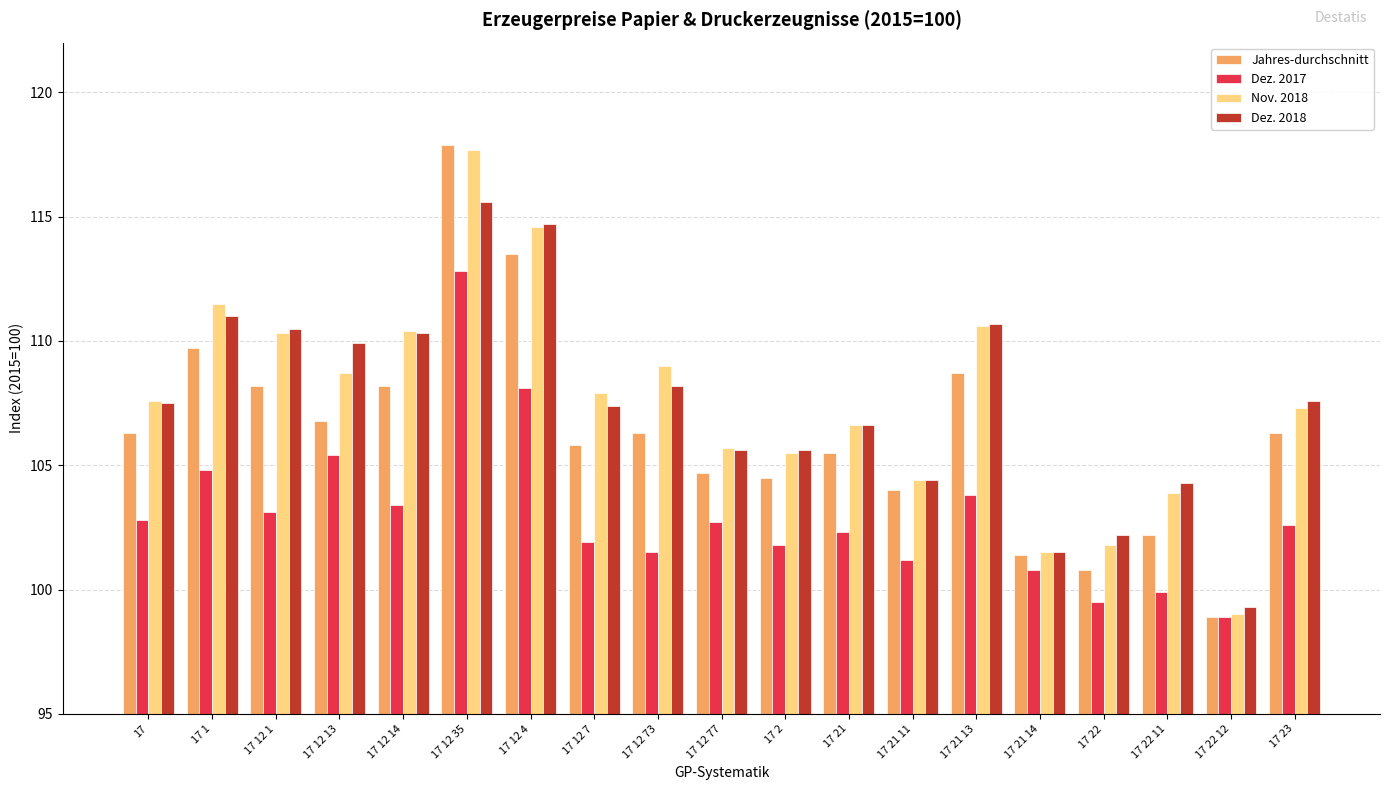

Which series has the largest range (max minus min)?

Jahres-durchschnitt